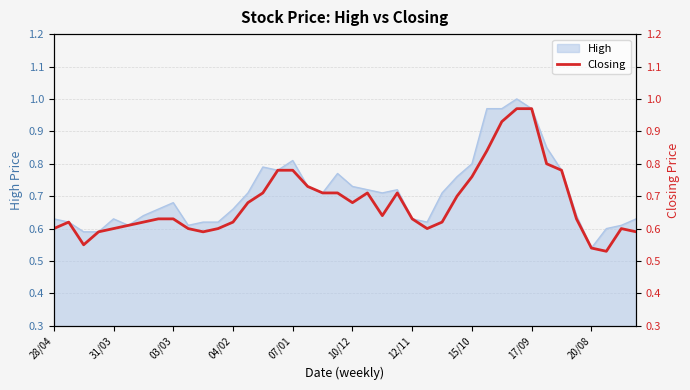

At which label is High closest to 0?

20/08